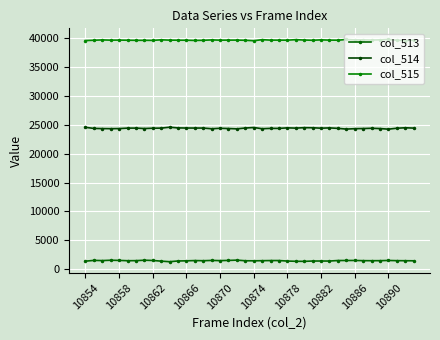

How many series are shown in this chart?

3